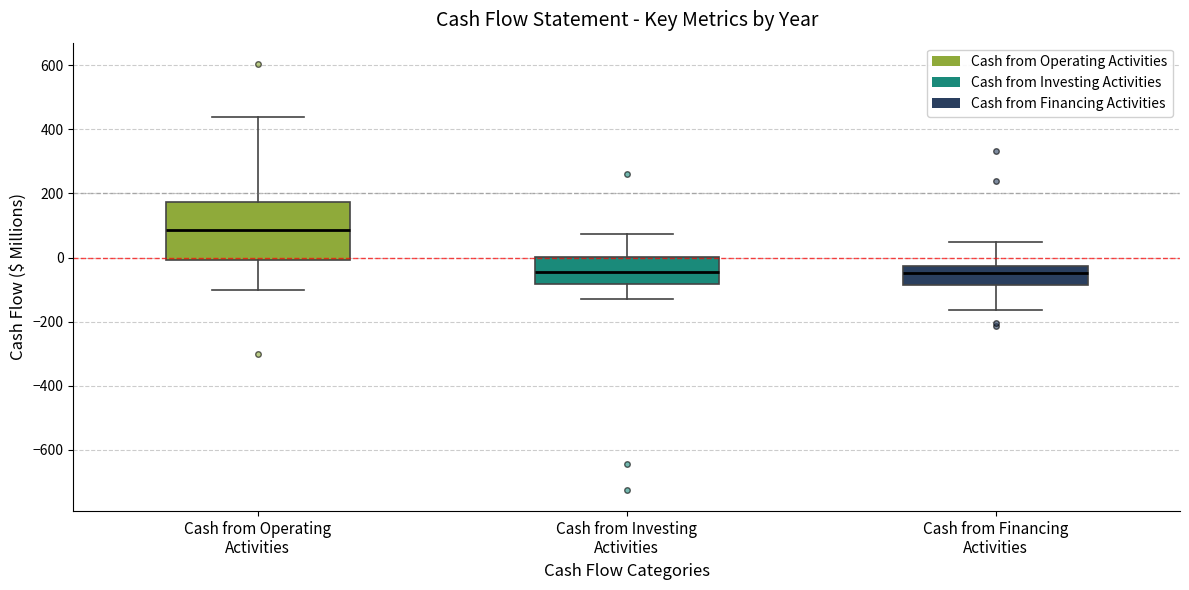

Which box has the highest median line?

Cash from Operating Activities